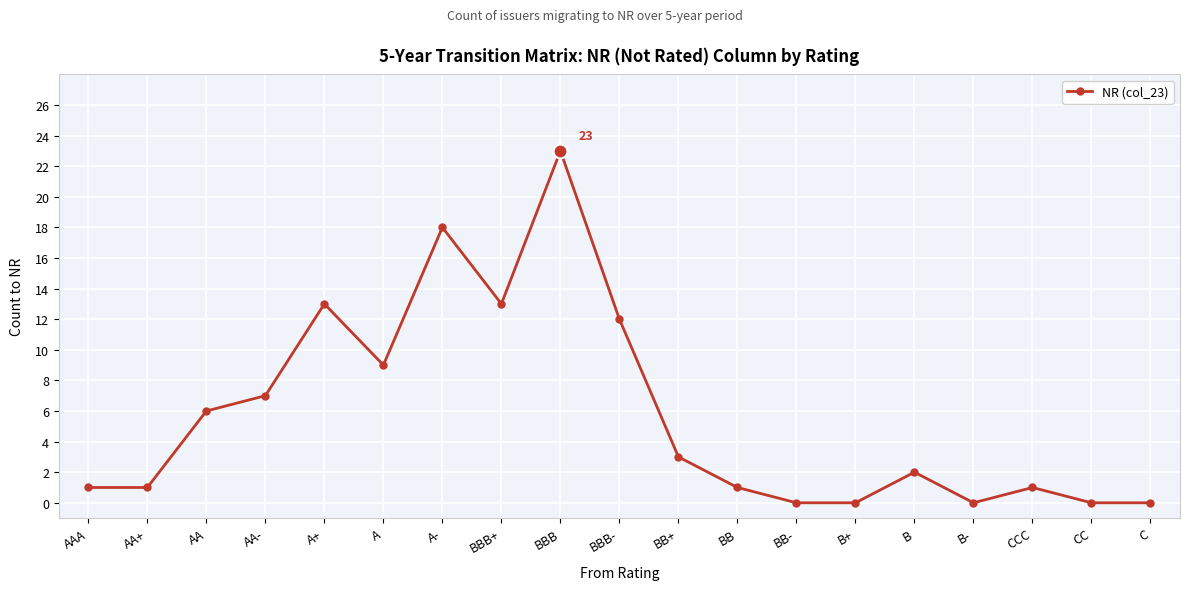

Which label corresponds to the largest value in the chart?

BBB